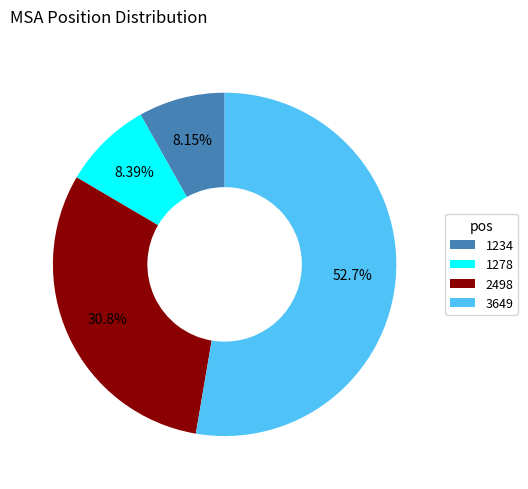

Does 3649 represent more than half of the total?

Yes